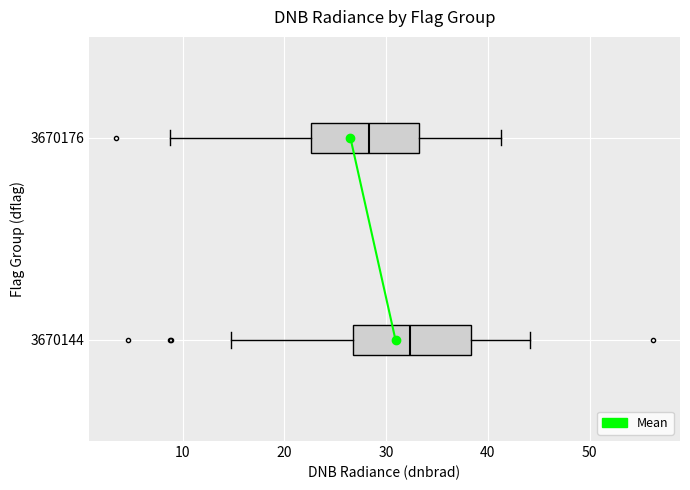

Where is the left edge of the box at y = 3670176 on the x-axis? The values are not printed on the chart, so give them approximately, as read against the axis.

23